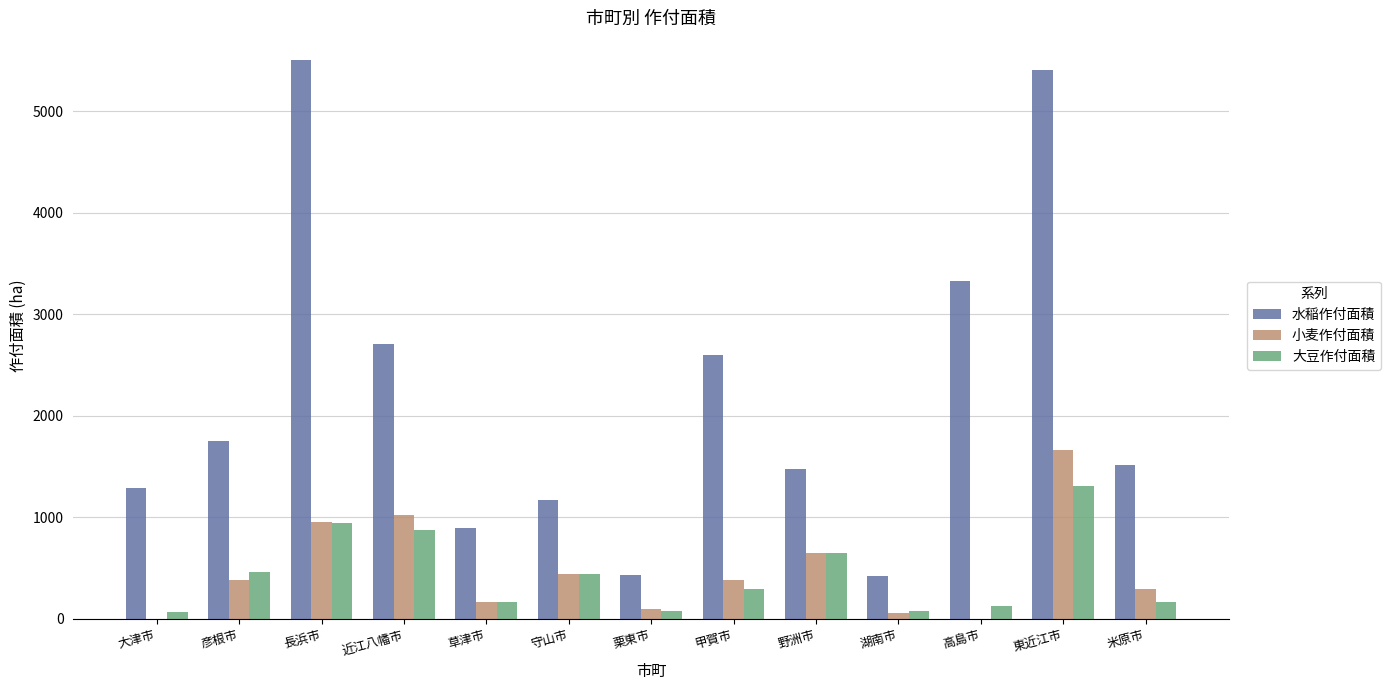

What is the approximate value of 水稲作付面積 at 近江八幡市, to the nearest 100?

2700